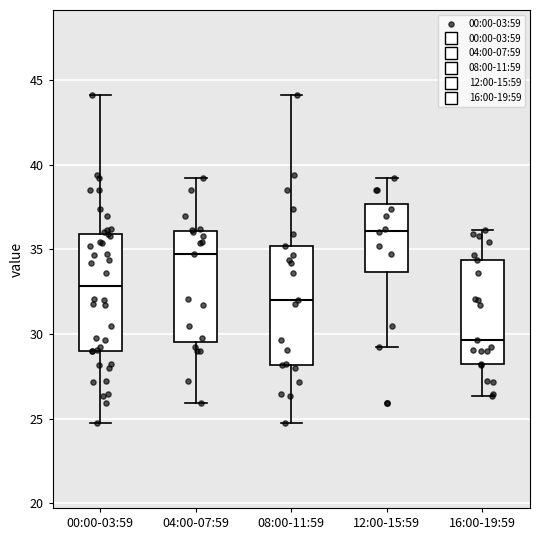

Reading left to right, read every box against the y-axis: the position of its median line, the range the box covers, and the ends of its whiskers. The values are not printed on the chart, so give them approximately, as read against the axis.

00:00-03:59: median 33.0, box 29.0 to 36.0, whiskers 24.5 to 44.0
04:00-07:59: median 34.5, box 29.5 to 36.0, whiskers 26.0 to 39.0
08:00-11:59: median 32.0, box 28.0 to 35.0, whiskers 24.5 to 44.0
12:00-15:59: median 36.0, box 33.5 to 37.5, whiskers 29.5 to 39.0
16:00-19:59: median 29.5, box 28.5 to 34.5, whiskers 26.5 to 36.0